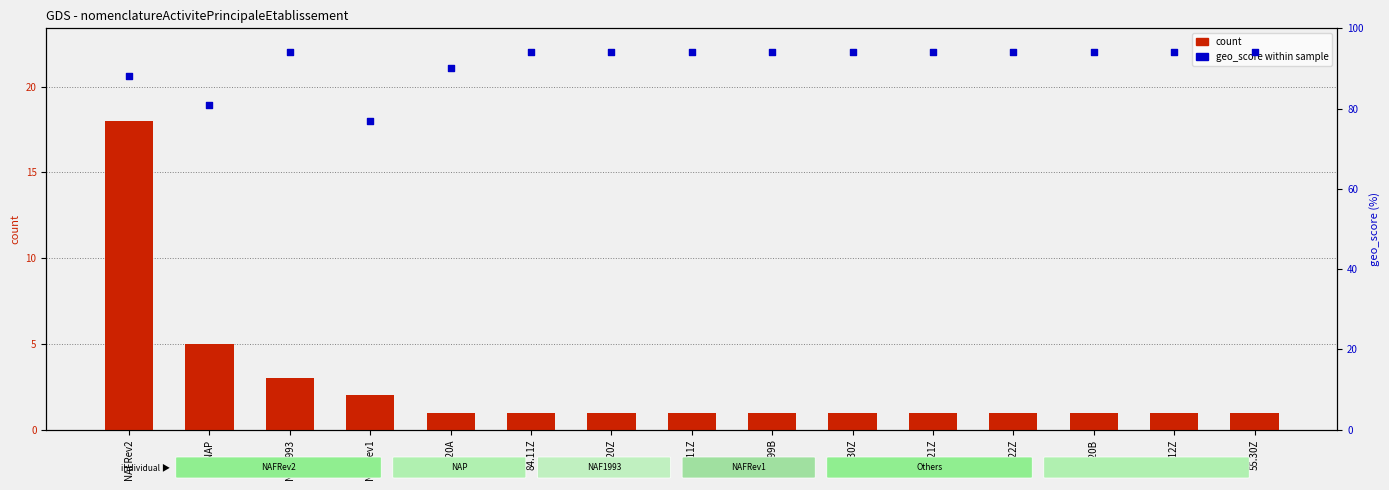

Which series has the largest total across all categories?

geo_score within sample